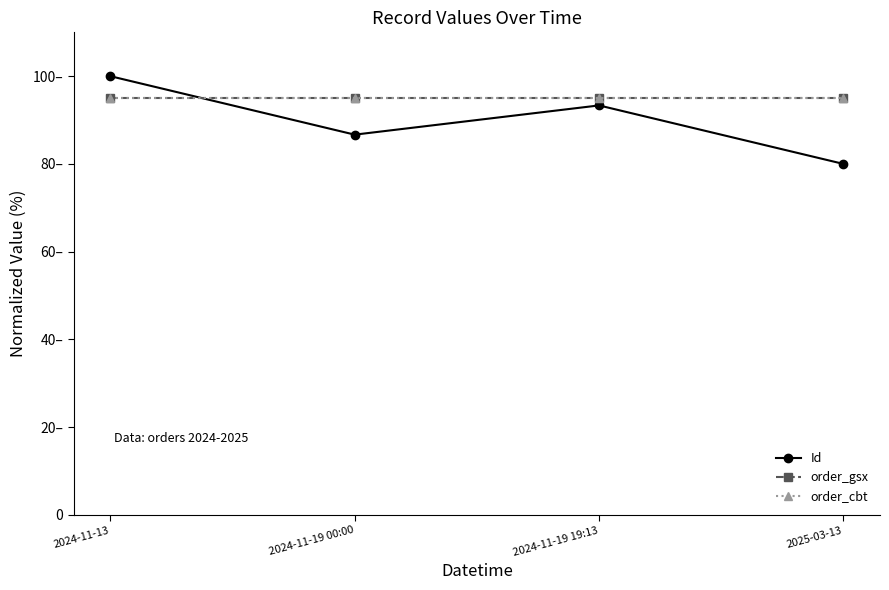

True or false: Id has more than 1 points higher than both neighbors.

False